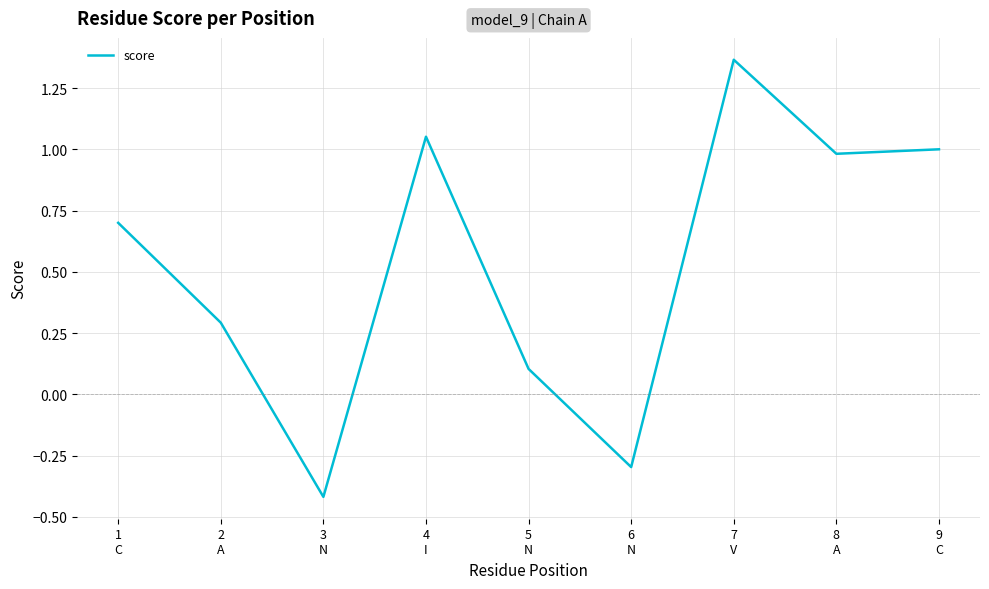

List the labels in order of value, smallest first.

3
N, 6
N, 5
N, 2
A, 1
C, 8
A, 9
C, 4
I, 7
V